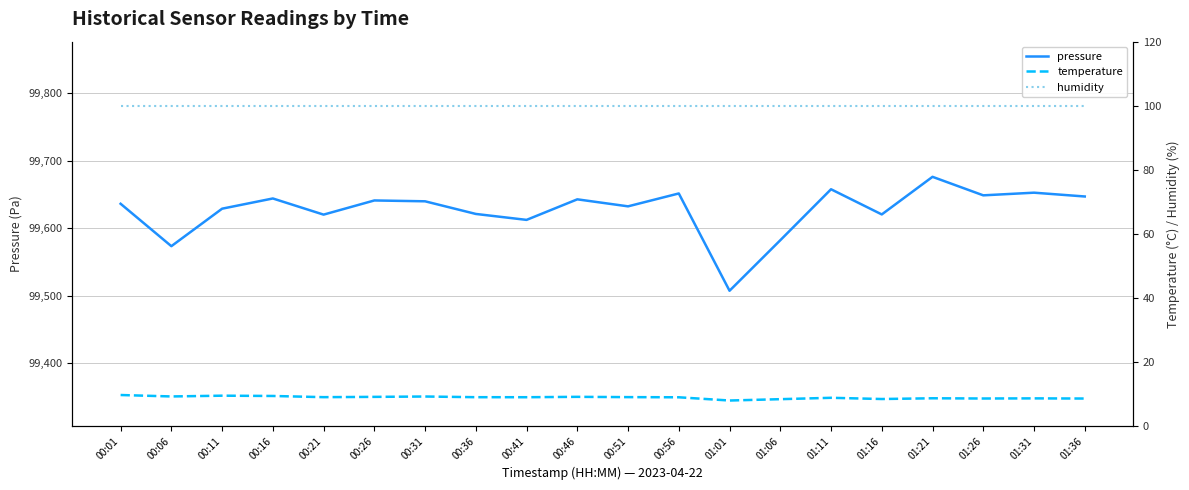

At which category is the sum across all series the highest?

01:21